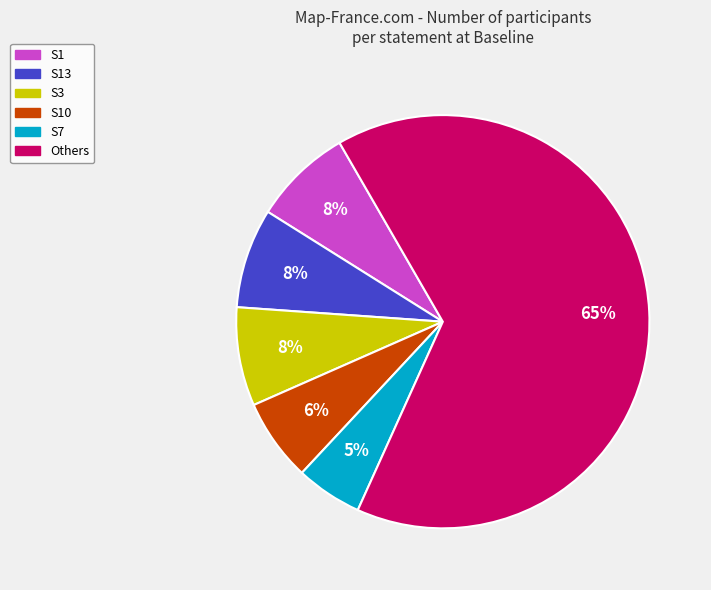

Is there any slice that represents more than half of the pie?

Yes